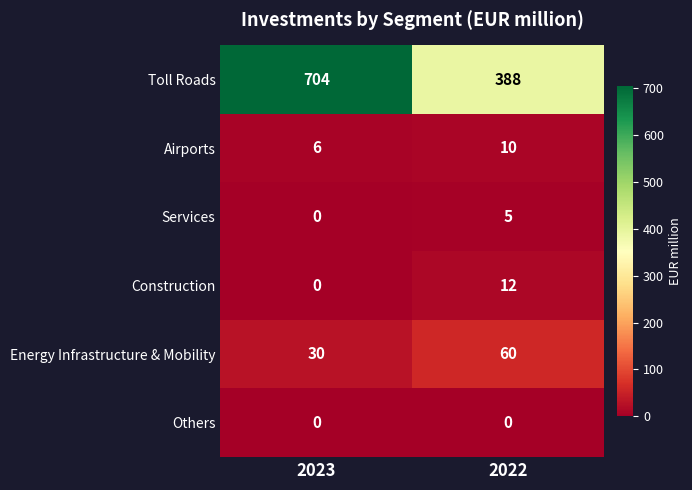

What is the sum of all Services values?

5